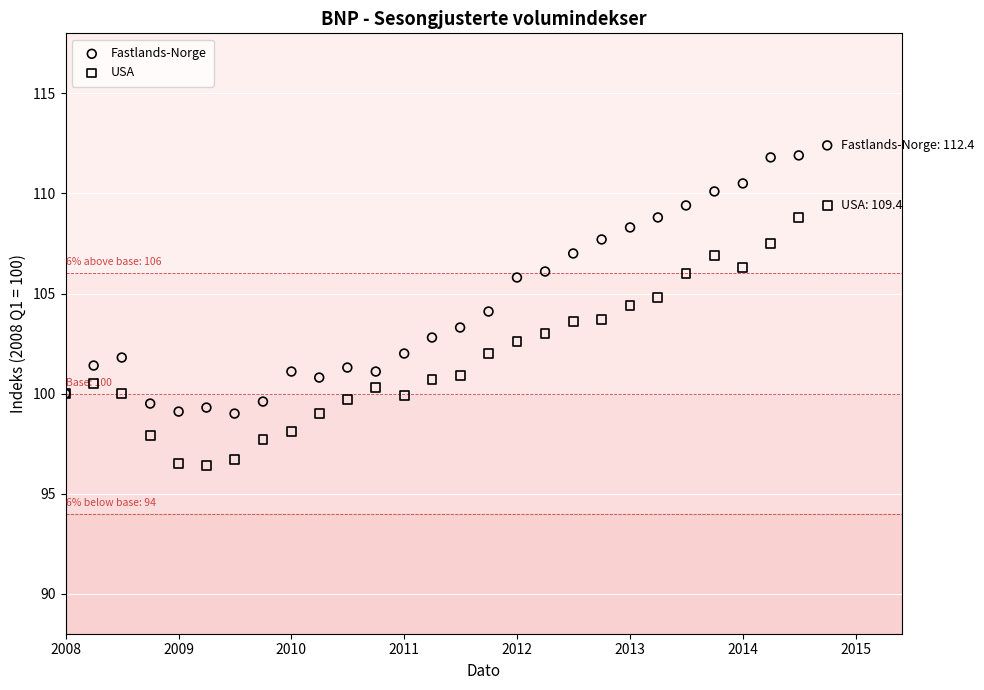

Which series has the widest spread of Y values?

Fastlands-Norge